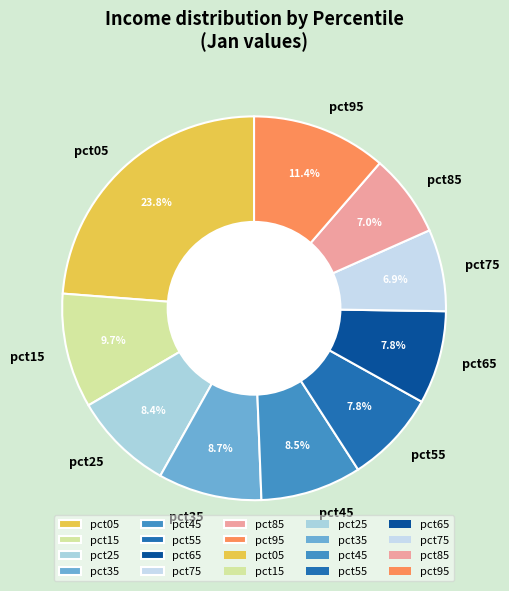

To the nearest percent, what is the combined percentage of pct55 and pct85?

15%